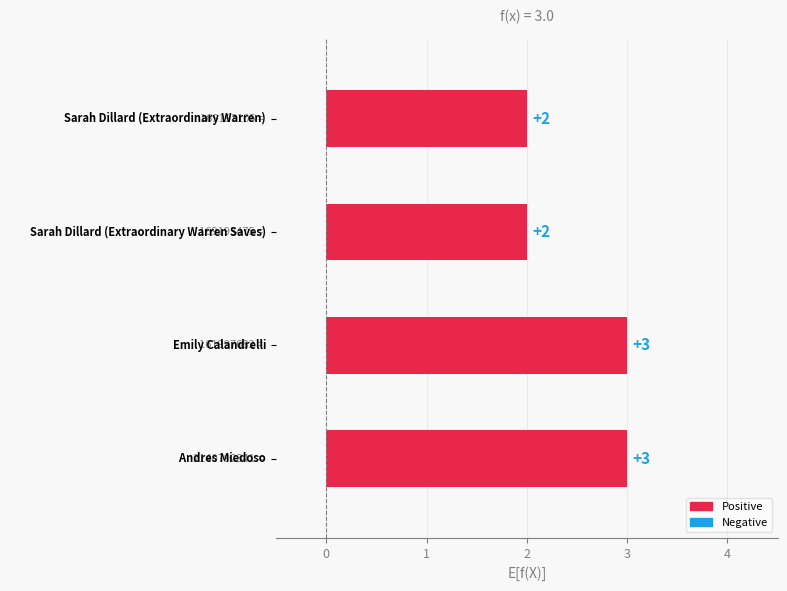

Are the bars horizontal?

Yes